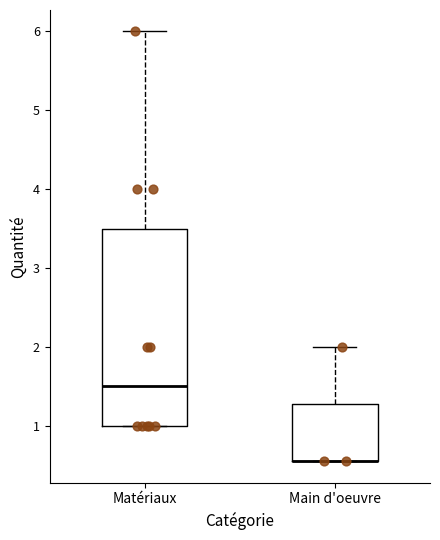

Reading left to right, transcribe this box plot: for each box, give where its median line is, the range the box spans, and where its two whiskers end, as read against the y-axis. The values are not printed on the chart, so give them approximately, as read against the axis.

Matériaux: median 1.5, box 1.0 to 3.5, whiskers 1.0 to 6.0
Main d'oeuvre: median 0.6 (drawn on the box's lower edge), box 0.6 to 1.3, whiskers 0.6 to 2.0